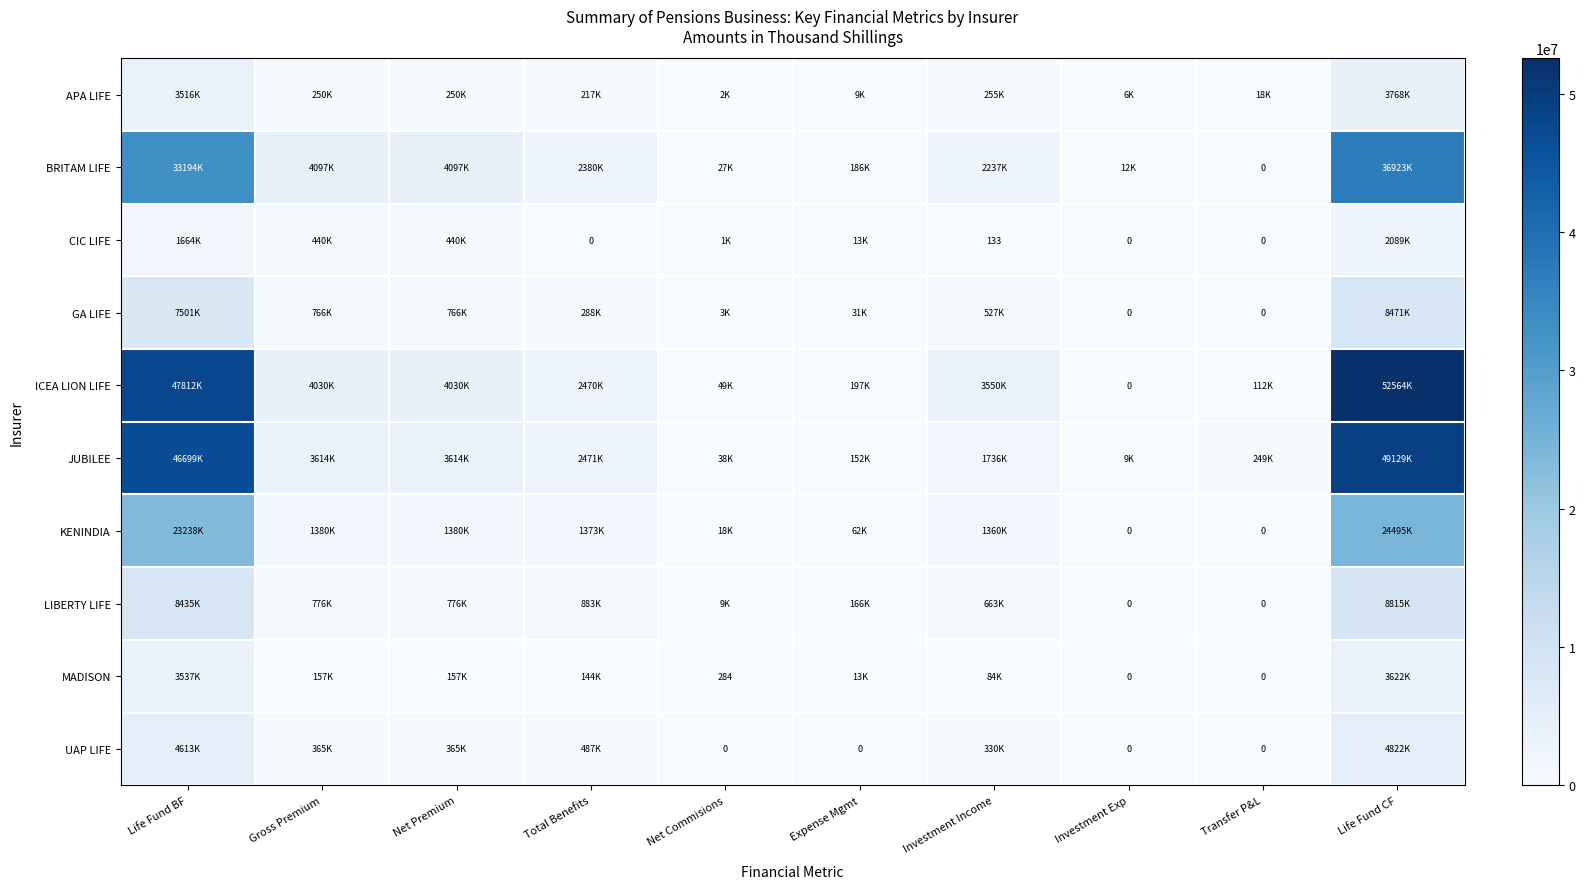

What is the average value of the MADISON series?

771877